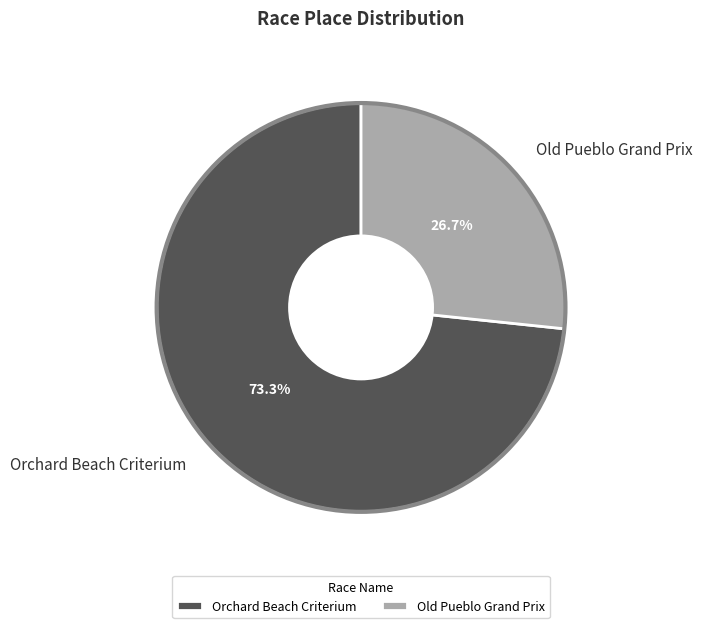

Between Orchard Beach Criterium and Old Pueblo Grand Prix, which is larger?

Orchard Beach Criterium